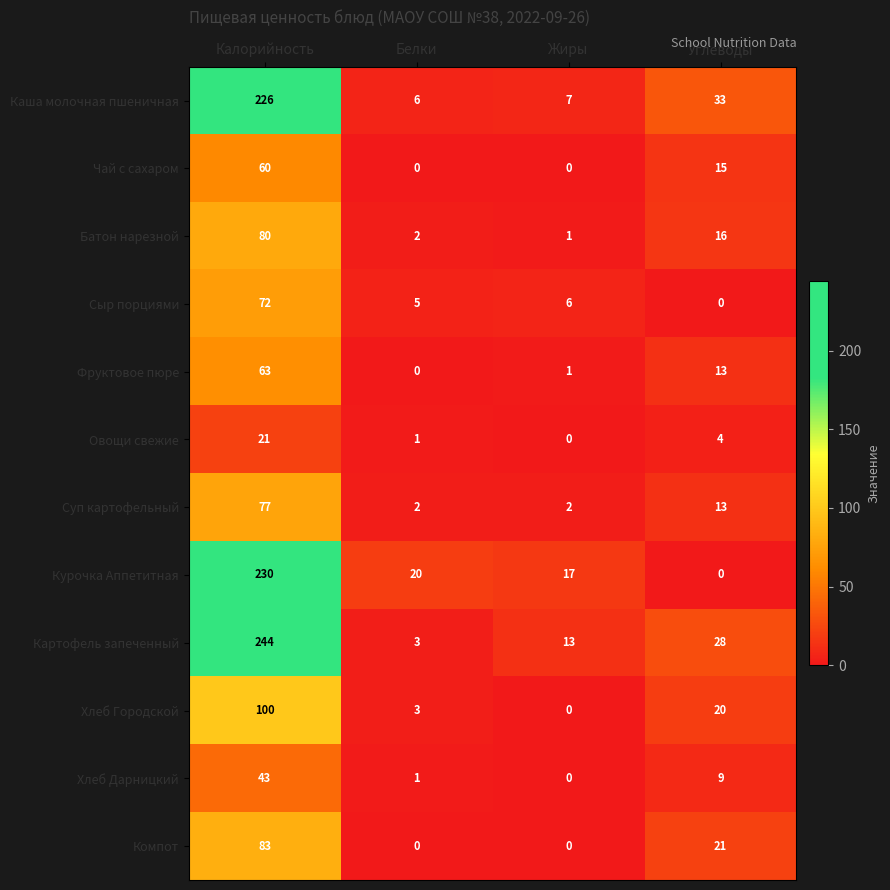

Which series has the largest total across all categories?

Картофель запеченный